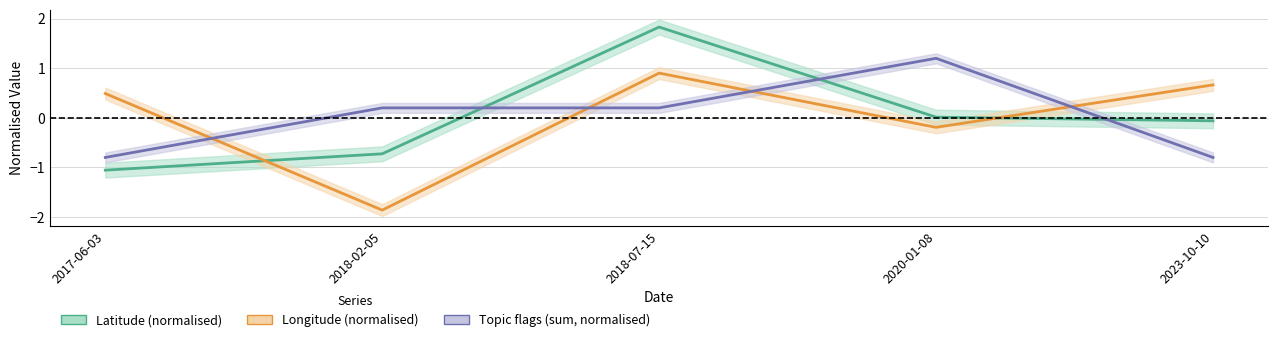

What is the total value across all series at 2017-06-03?

-1.4